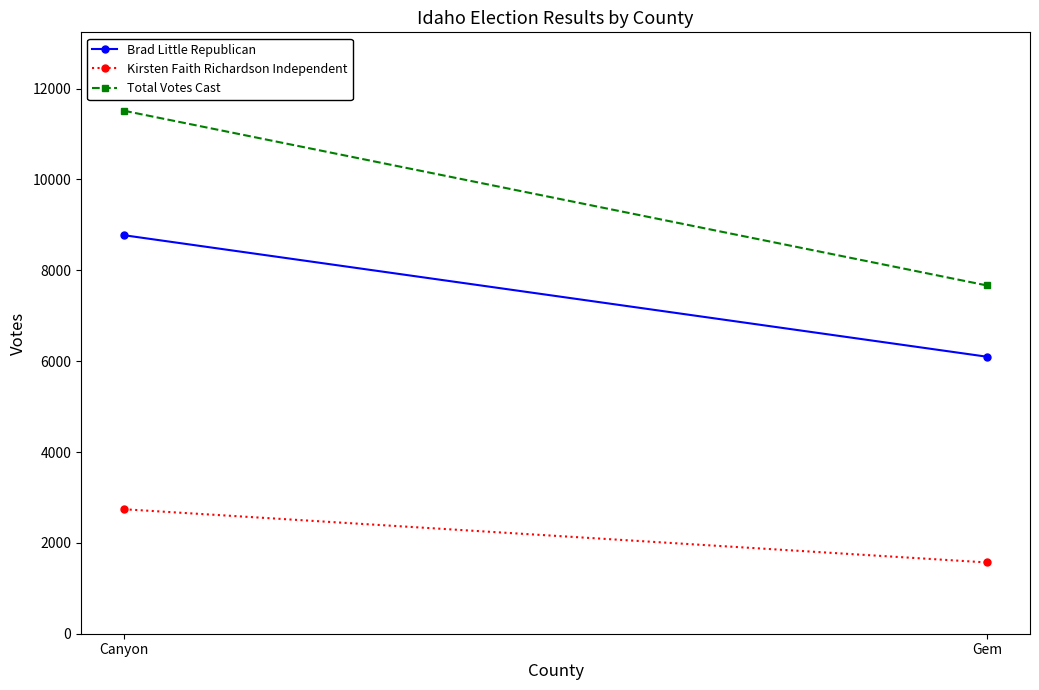

What is the sum of all Brad Little Republican values?

14870